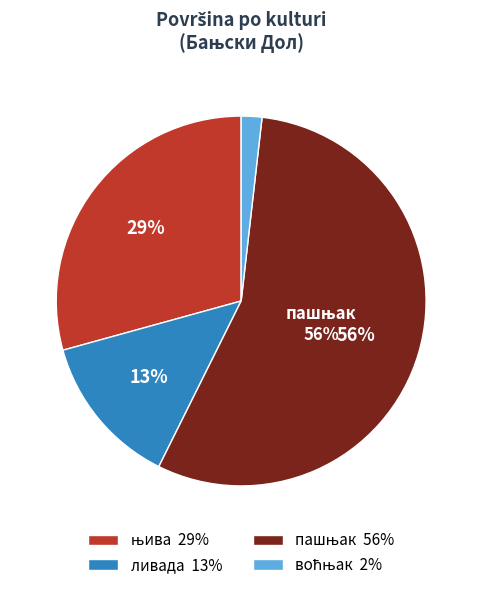

Does any single category account for the majority?

Yes